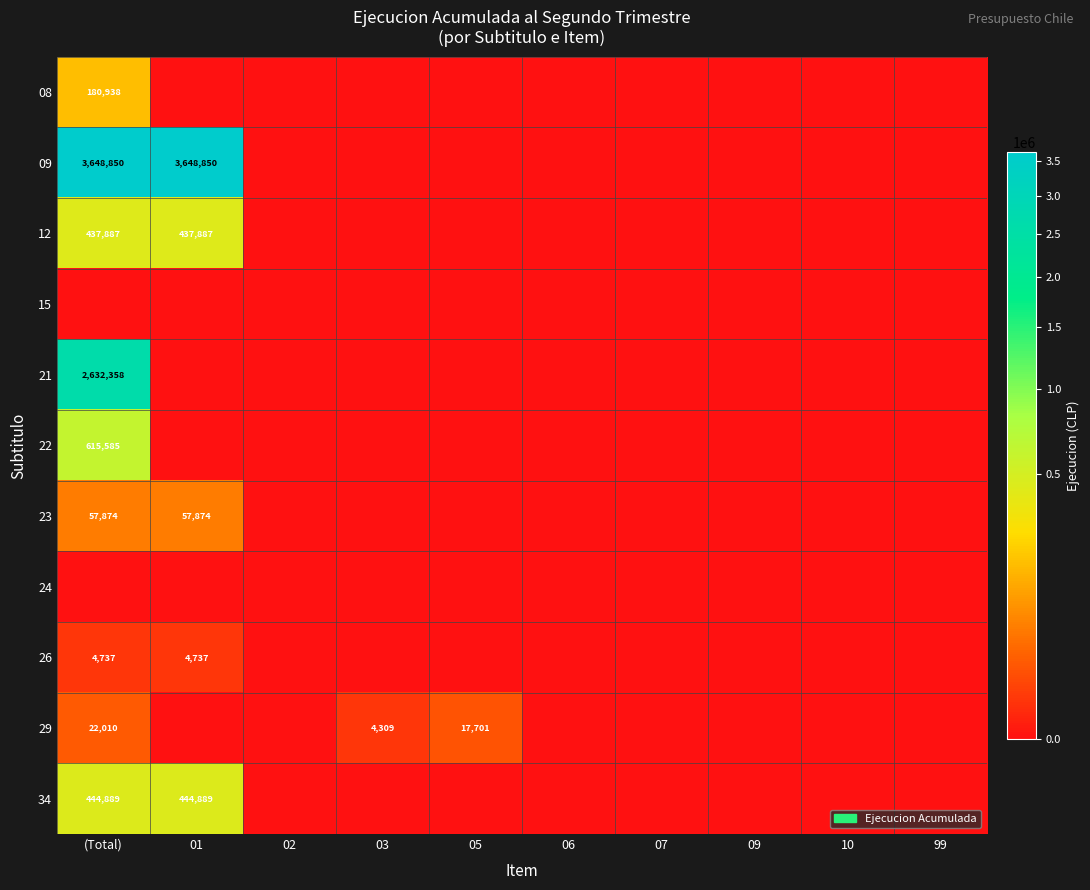

True or false: 21 has a value of 3884931 at (Total).

False